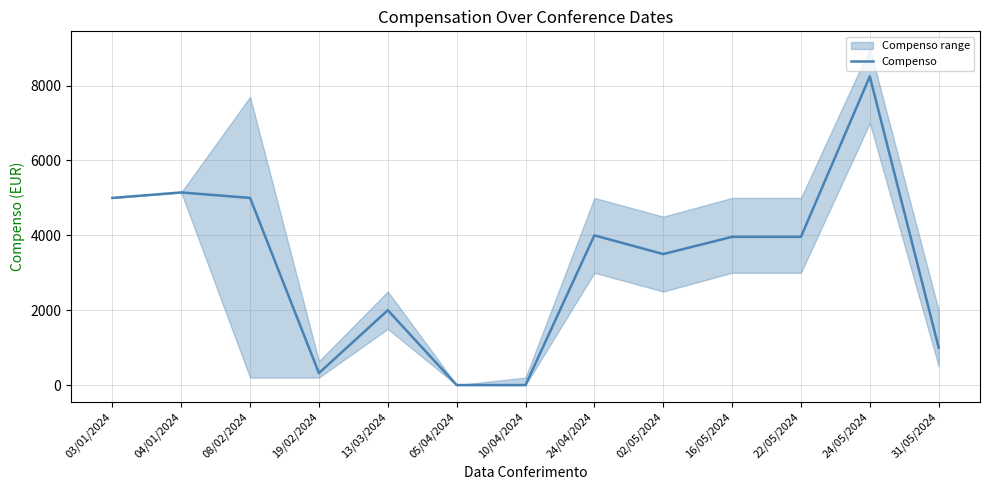

The chart shows a value of 9048 at 04/01/2024. True or false?

False